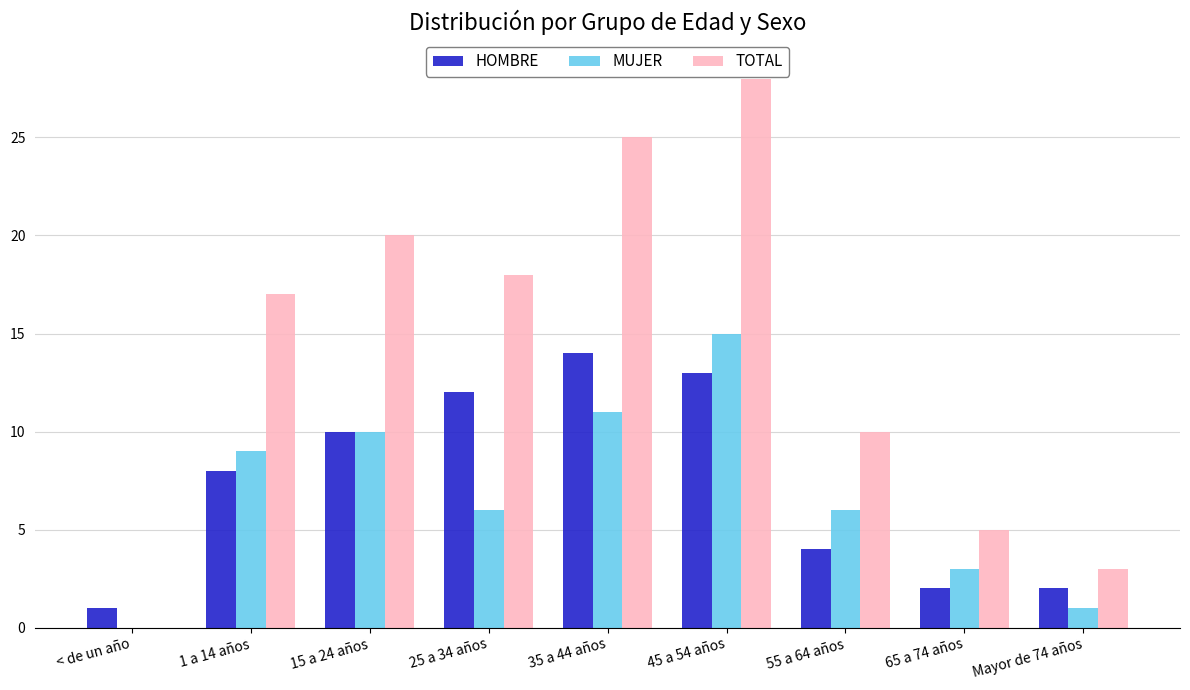

At which category does the chart reach its peak across all series?

45 a 54 años